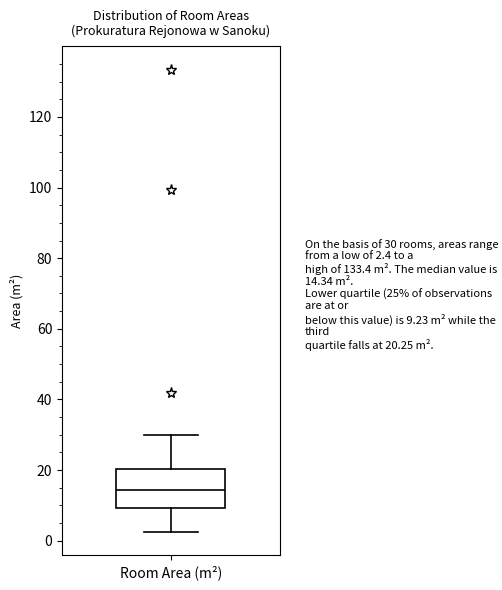

Transcribe this box plot: give where the median line is, the range the box spans, and where the two whiskers end, as read against the y-axis. The values are not printed on the chart, so give them approximately, as read against the axis.

median 14, box 10 to 20, whiskers 2 to 30